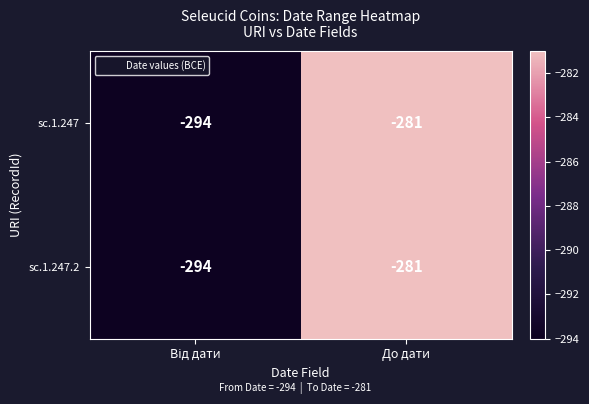

Reading right to left, what are all the values shown in this chart?

sc.1.247: -281	-294
sc.1.247.2: -281	-294